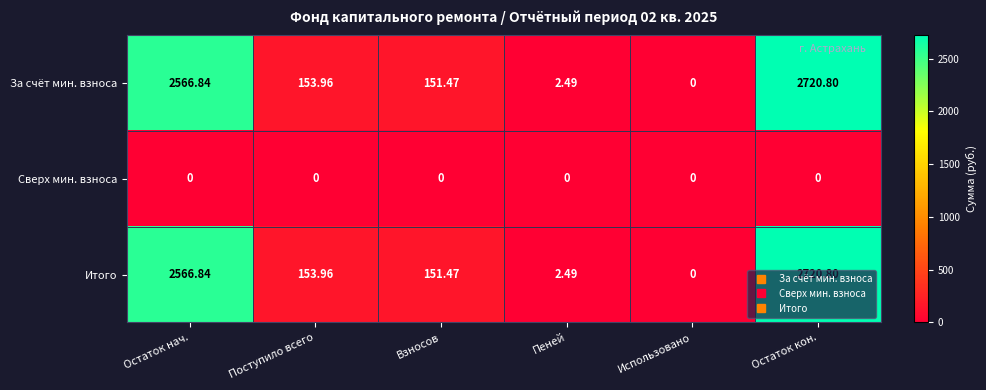

List the labels in order of За счёт мин. взноса value, largest first.

Остаток кон., Остаток нач., Поступило всего, Взносов, Пеней, Использовано